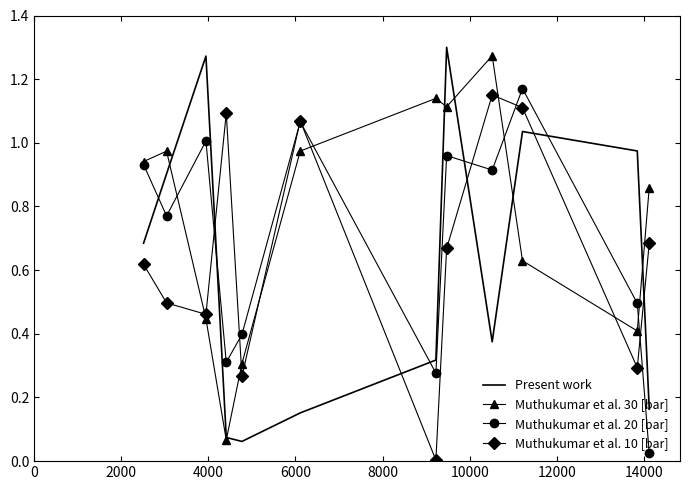

At how many categories does at least one series exceed 1?

7